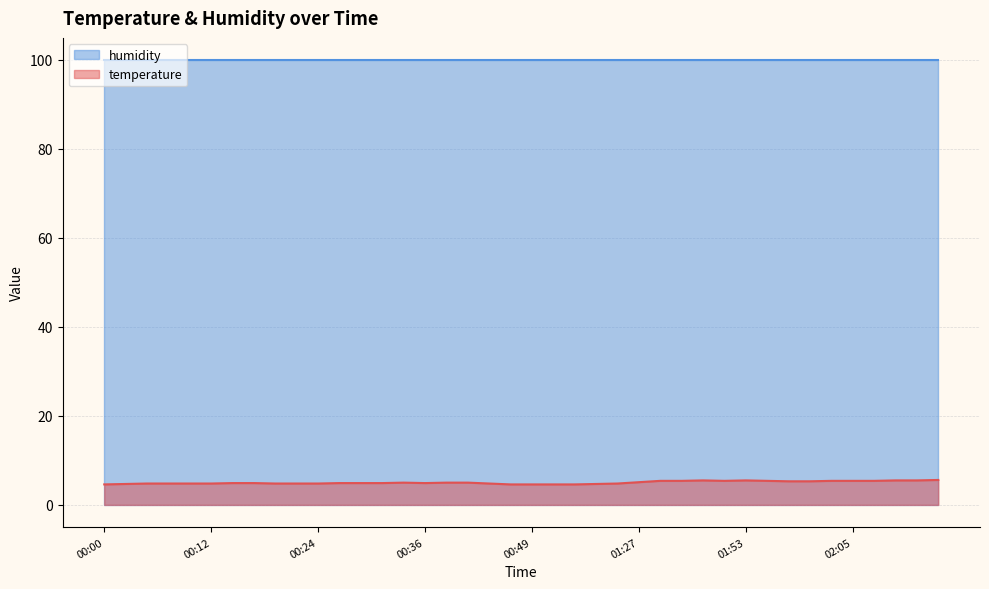

What is the average value?

5.0